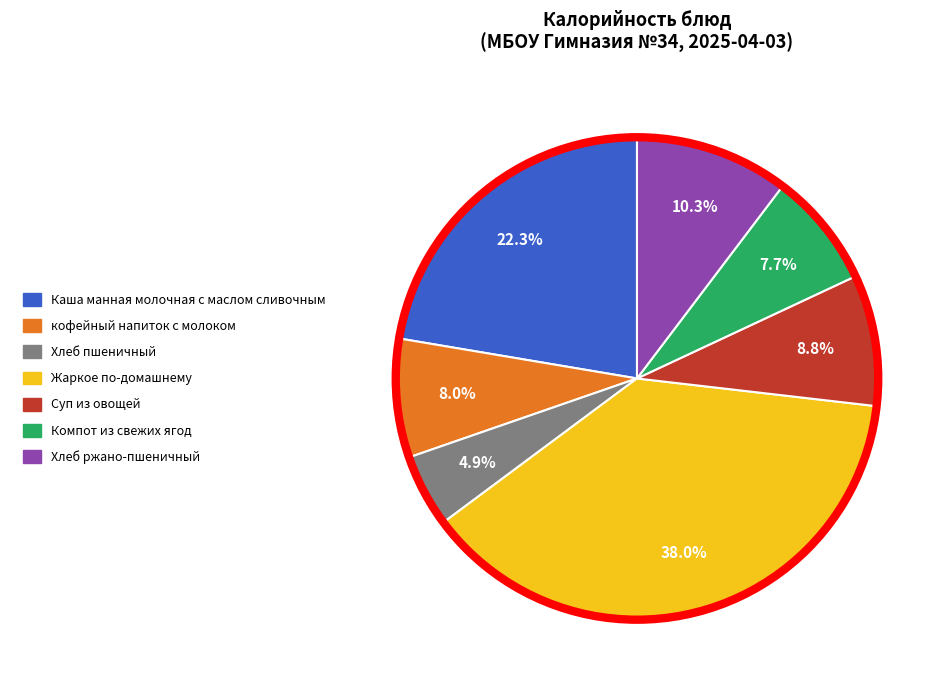

Between кофейный напиток с молоком and Суп из овощей, which is larger?

Суп из овощей